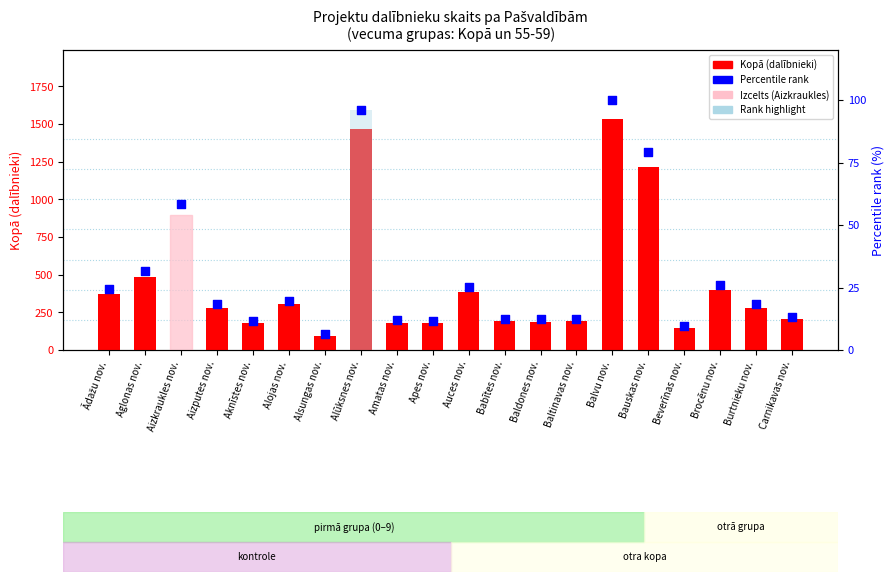

At which category is the sum across all series the highest?

Balvu nov.